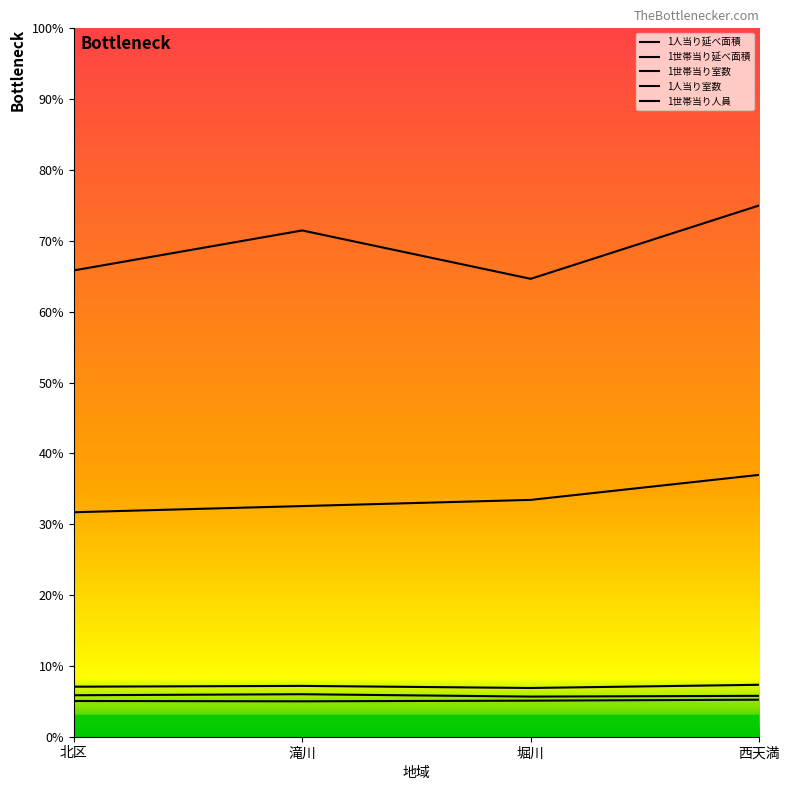

Where is the first local minimum for 1世帯当り室数?

堀川